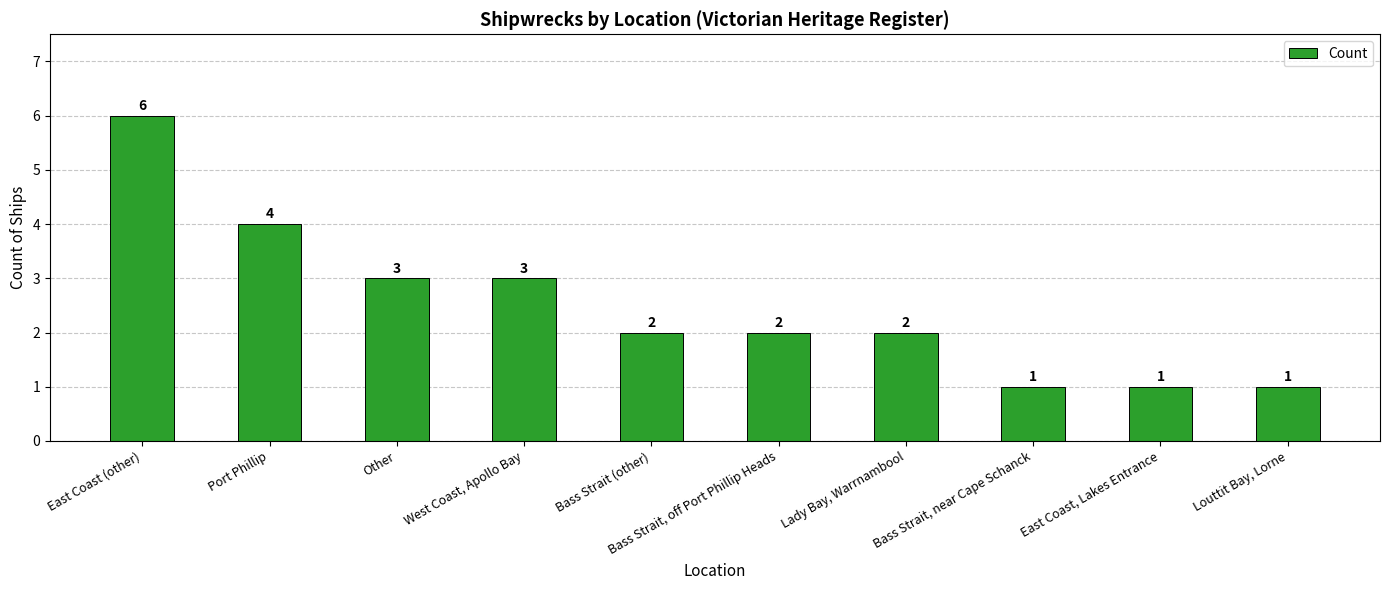

What is the difference between the second highest and minimum values?

3